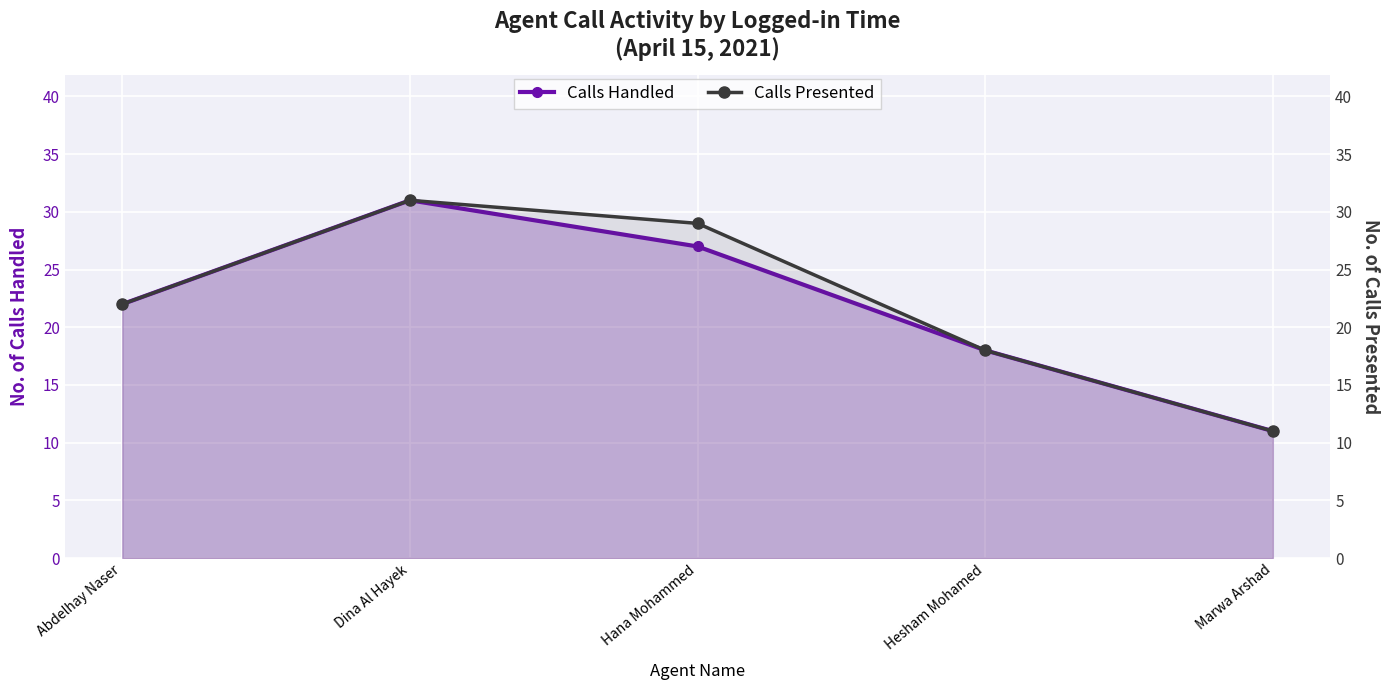

What is the average value of the Calls Handled series?

22